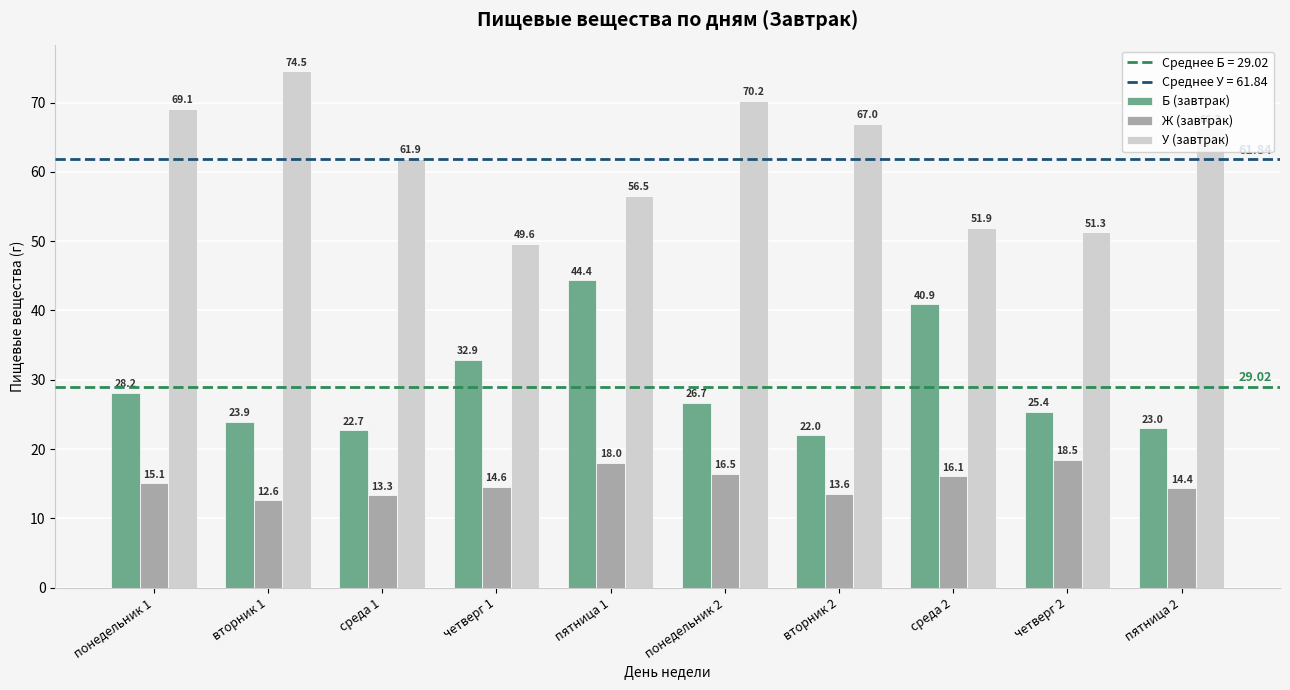

Which series has the widest spread of values?

У (завтрак)